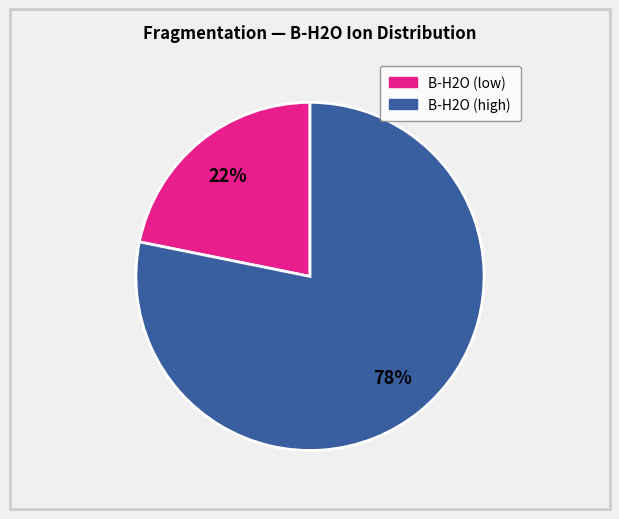

Is there a majority slice in this chart?

Yes